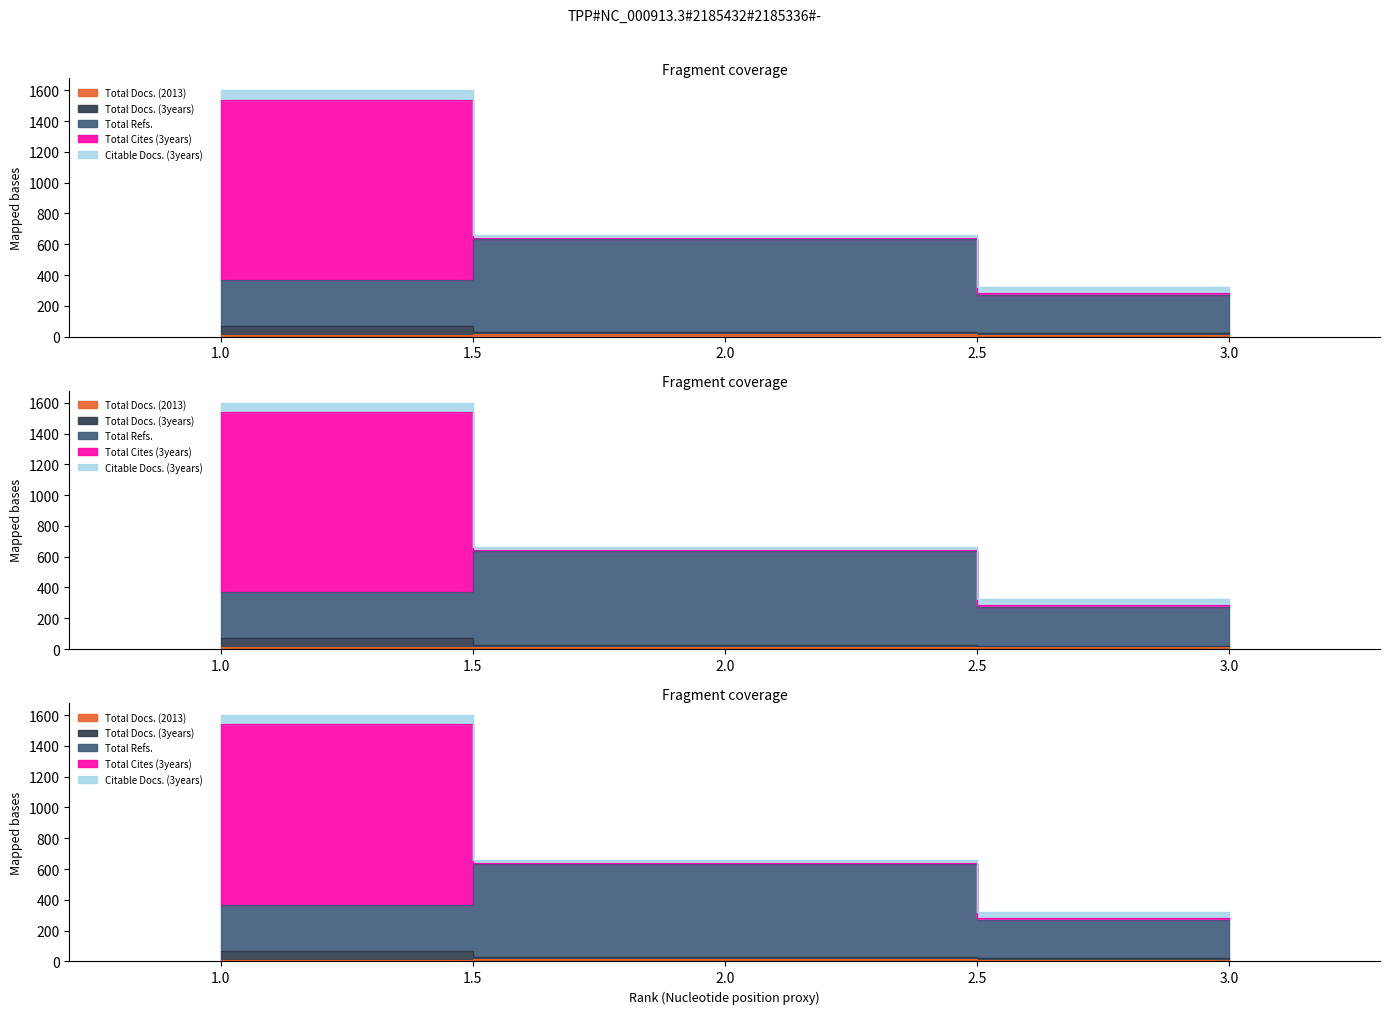

What is the maximum value shown in the chart?

71